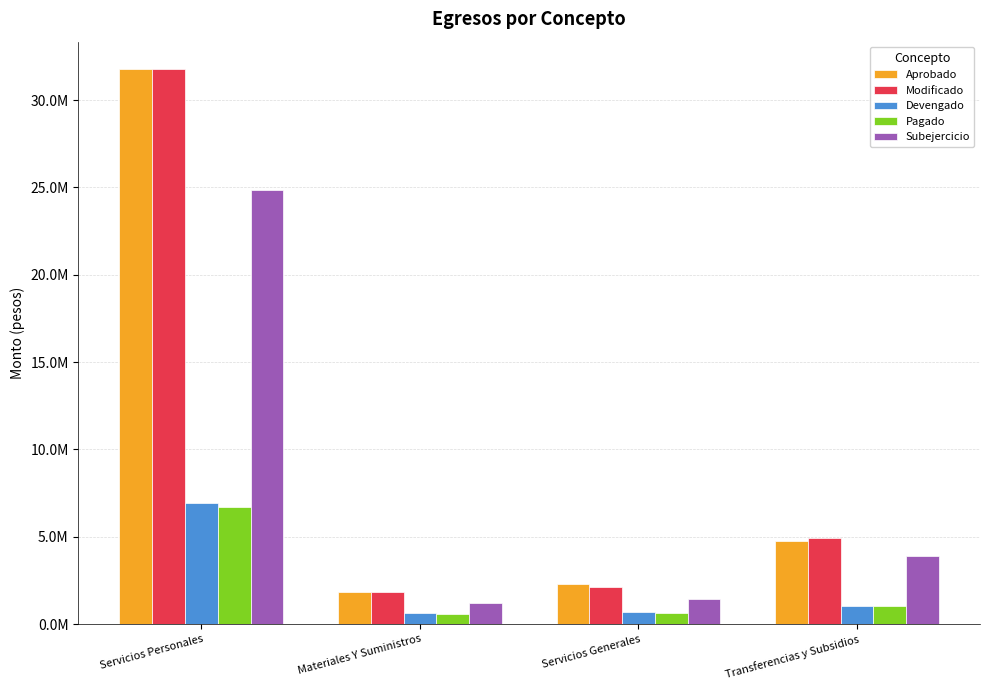

At which category is the sum across all series the highest?

Servicios Personales